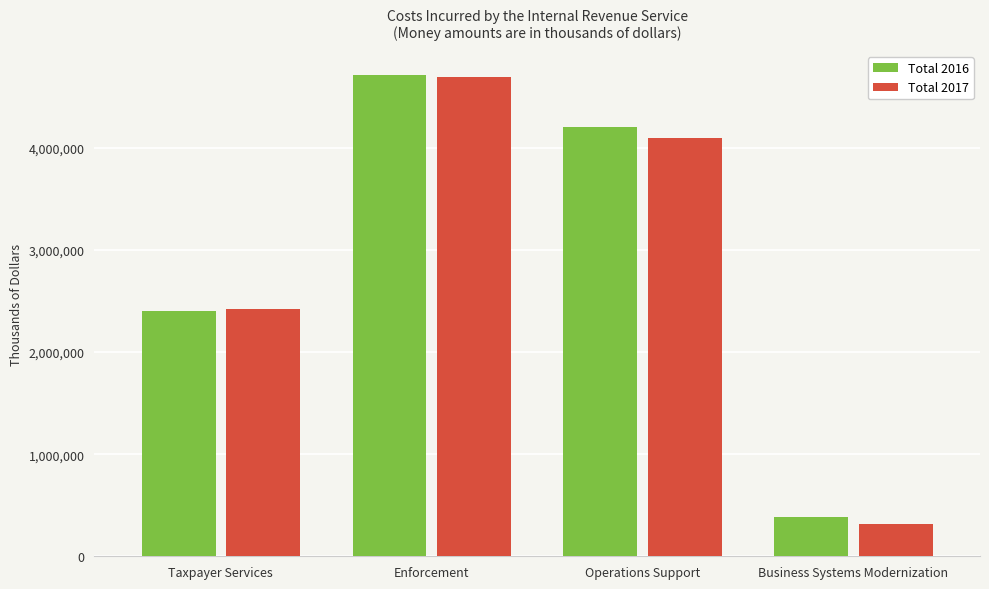

True or false: Total 2016 has a value of 2074521 at Enforcement.

False